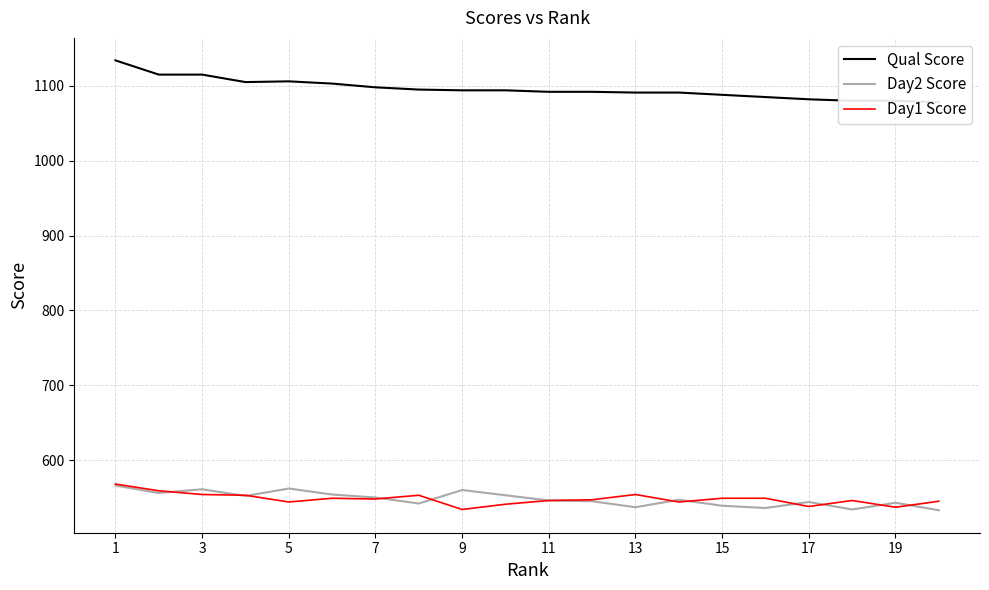

What is the spread (max minus min) of values at 17?

560